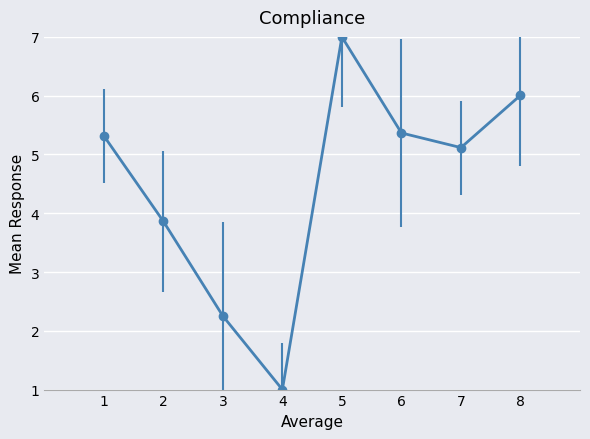

Reading right to left, what are all the values shown in this chart?

6.0	5.1	5.4	7.0	1.0	2.3	3.9	5.3